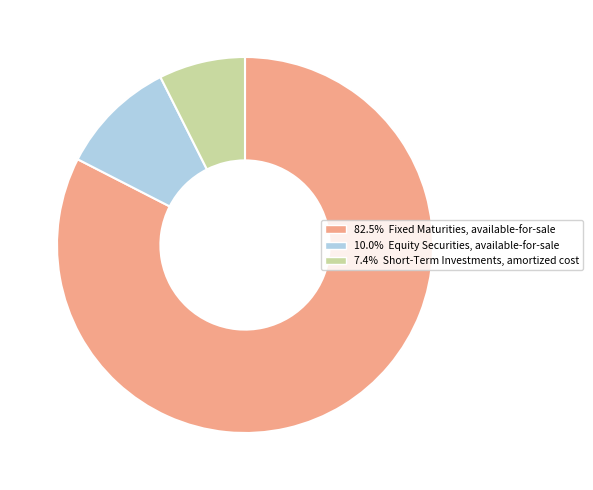

Is there a majority slice in this chart?

Yes